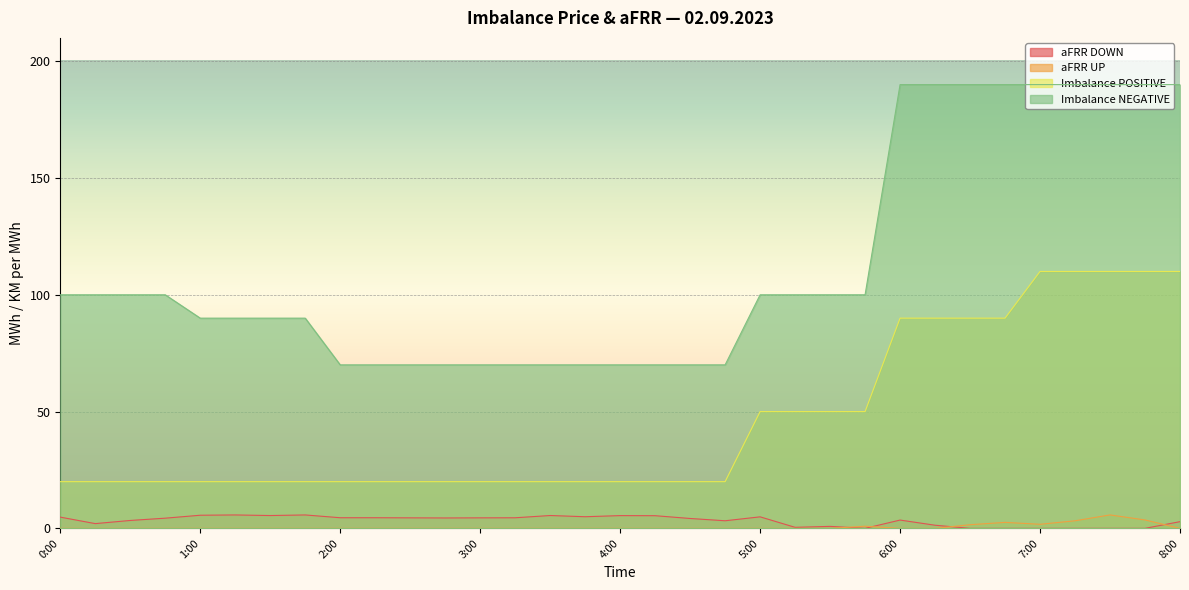

Rank the categories by Imbalance NEGATIVE value from highest to lowest.

6:00, 6:15, 6:30, 6:45, 7:00, 7:15, 7:30, 7:45, 8:00, 0:00, 0:15, 0:30, 0:45, 5:00, 5:15, 5:30, 5:45, 1:00, 1:15, 1:30, 1:45, 2:00, 2:15, 2:30, 2:45, 3:00, 3:15, 3:30, 3:45, 4:00, 4:15, 4:30, 4:45